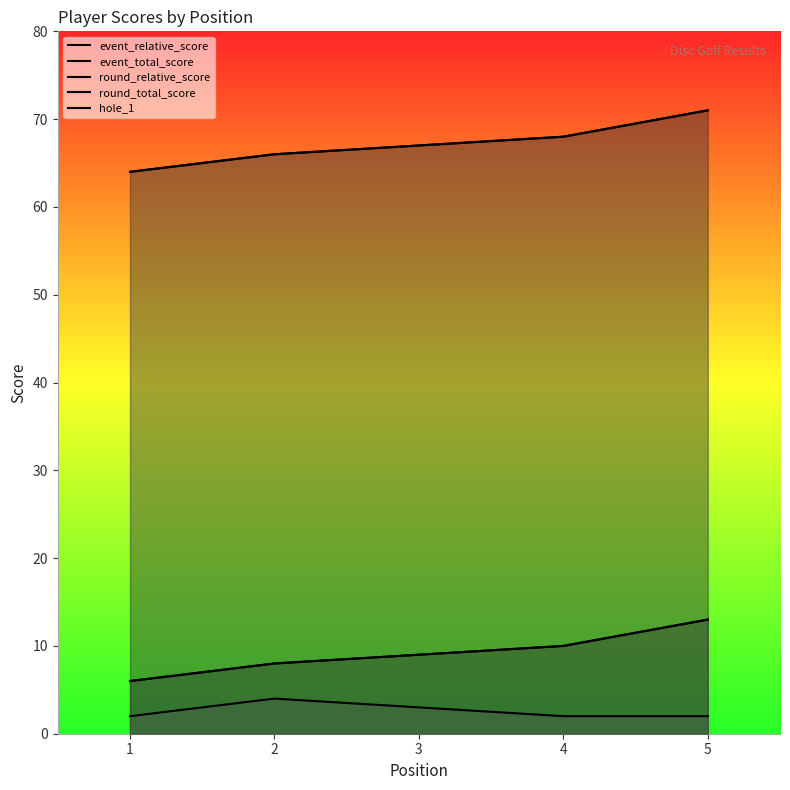

What is the value of the event_total_score point at the 3rd from the left?

67